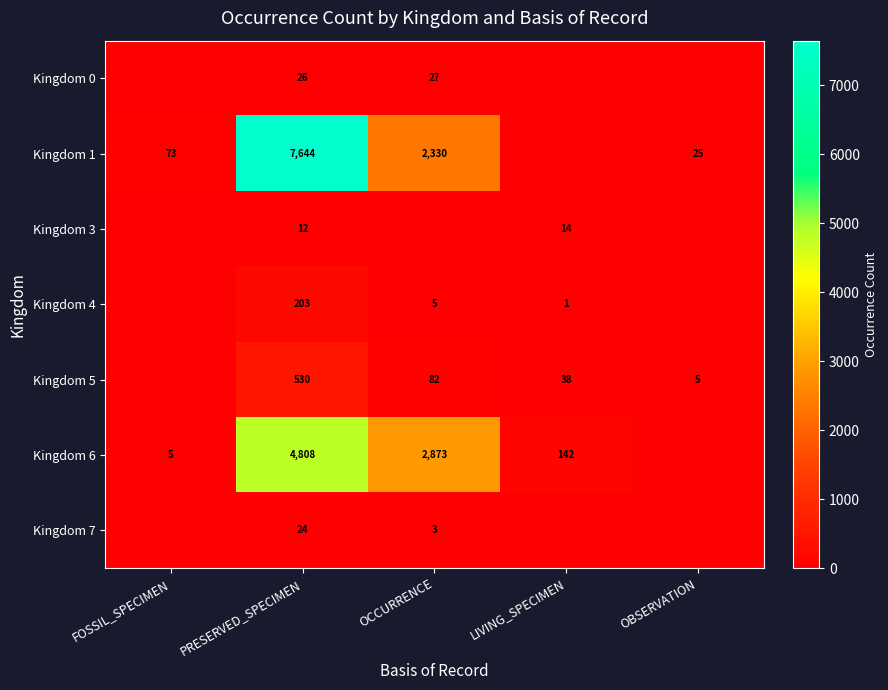

What is the difference between the Kingdom 6 values at OCCURRENCE and LIVING_SPECIMEN?

2731